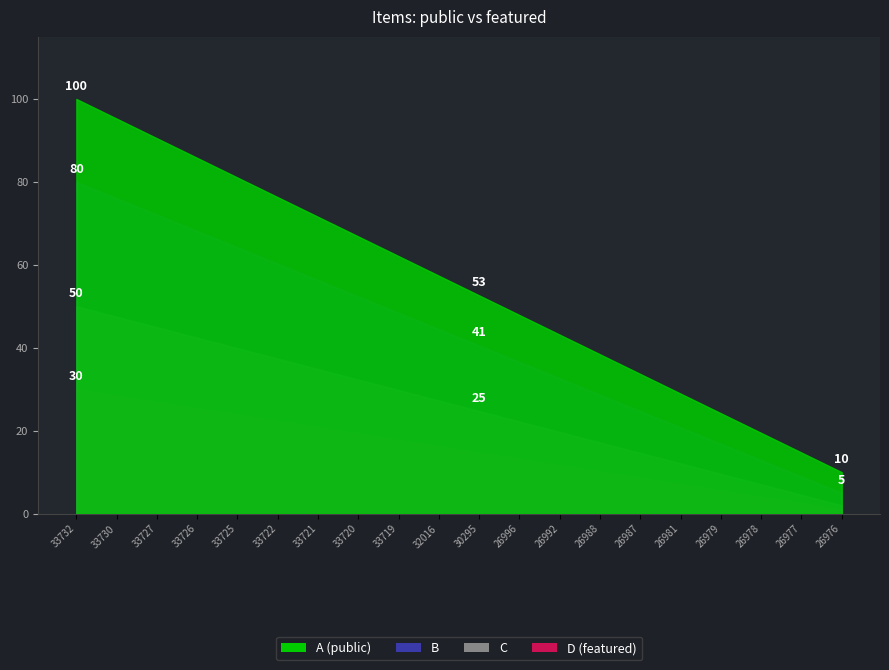

What position from the left is 33730?

2